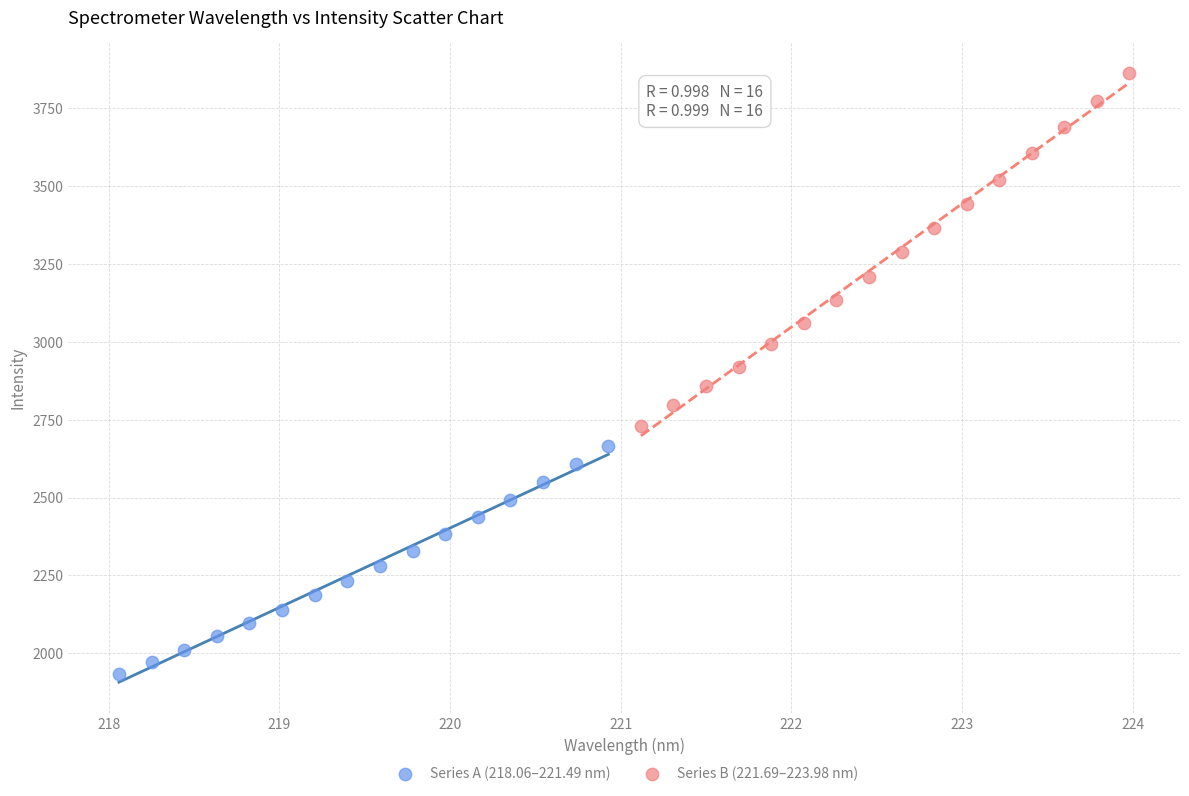

Which series reaches the maximum Y coordinate?

Series B (221.69–223.98 nm)